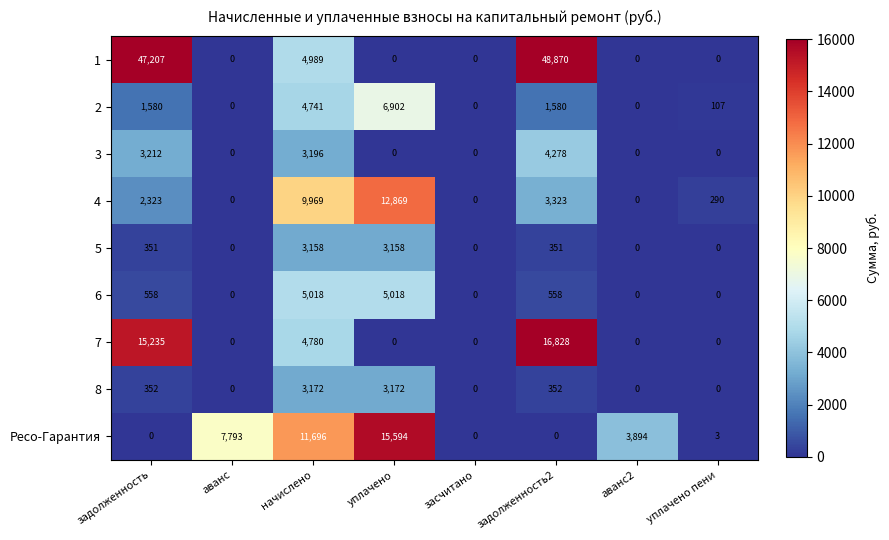

Which series changed the most between уплачено and уплачено пени?

Ресо-Гарантия